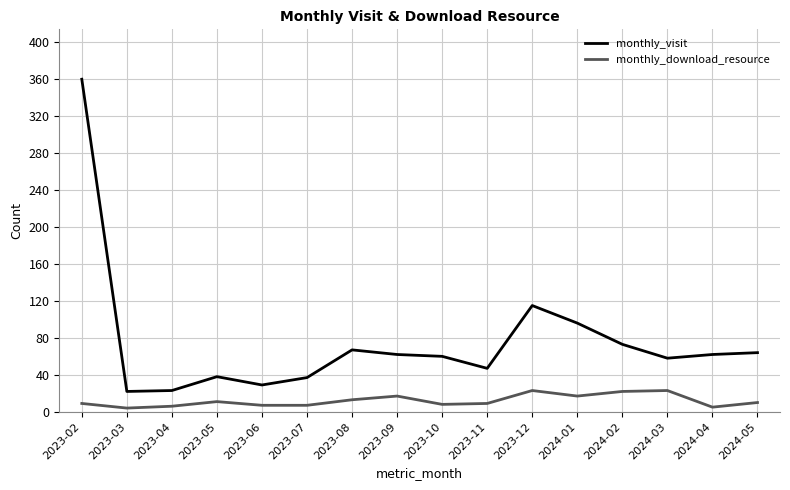

Which series has the largest total across all categories?

monthly_visit